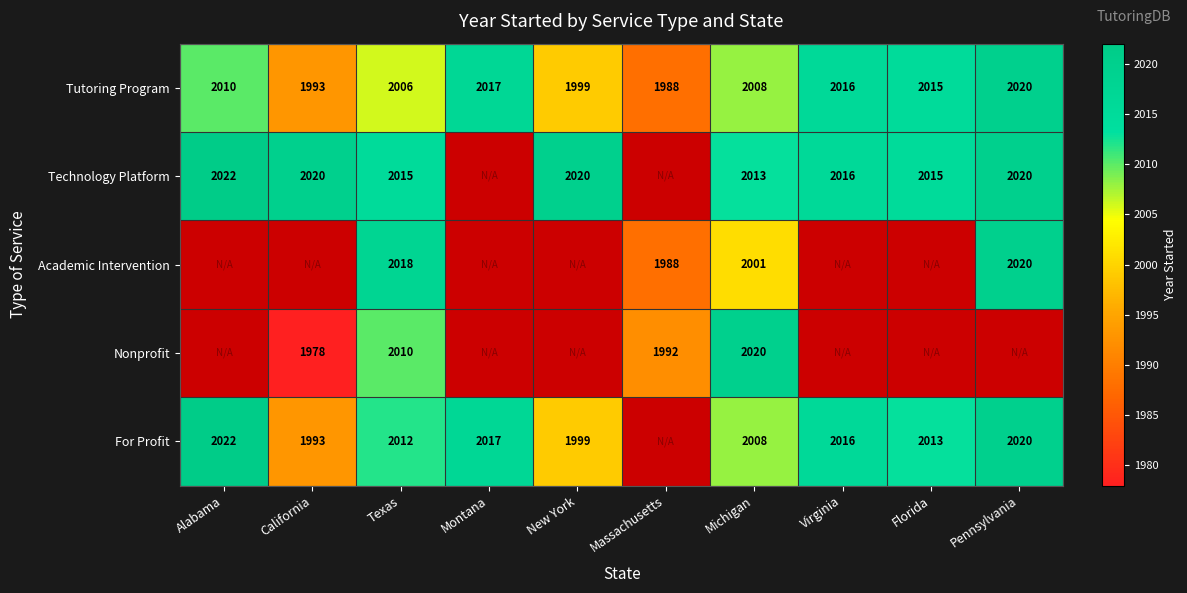

Is the value of Tutoring Program at Massachusetts greater than the value of For Profit at Alabama?

No